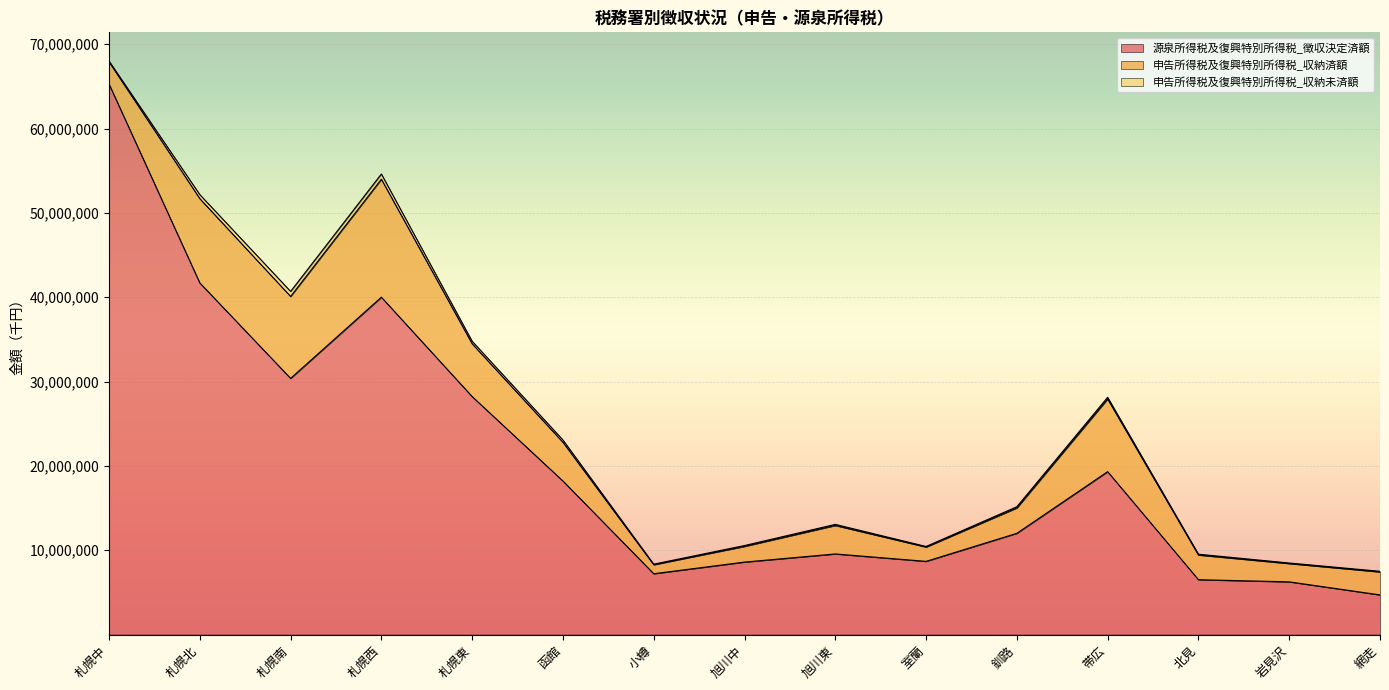

Which label corresponds to the largest value in the chart?

札幌中